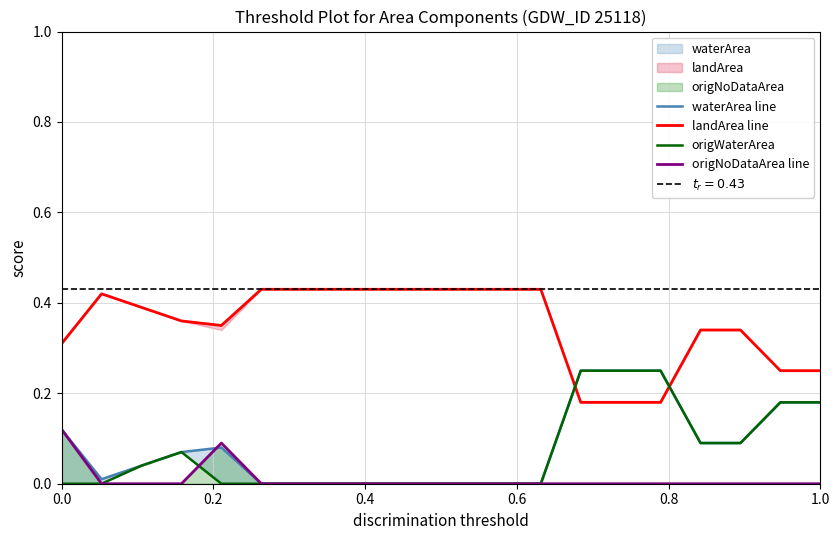

True or false: landArea line and origNoDataArea line cross at least once.

False